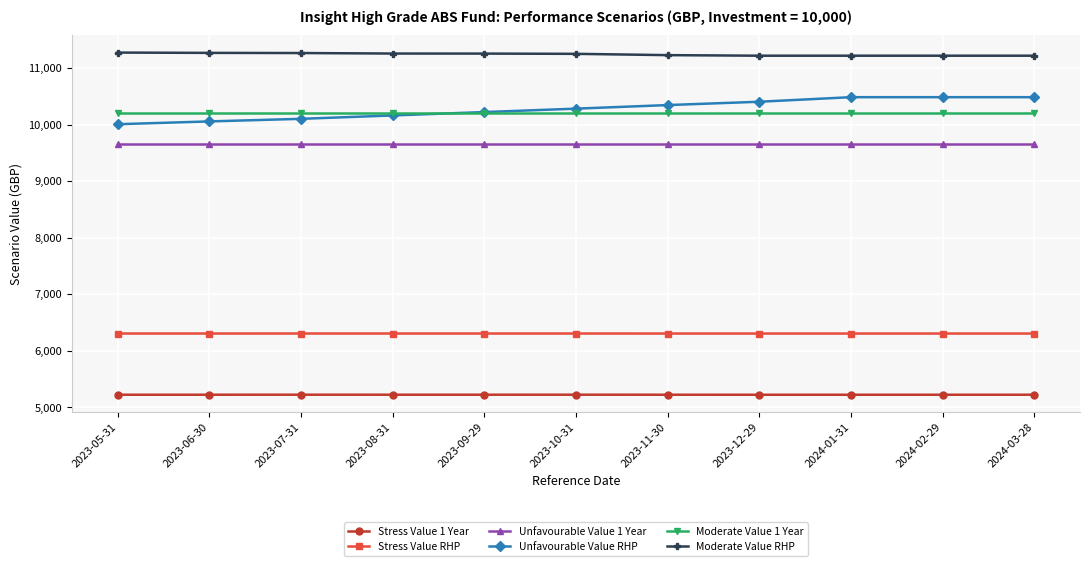

What is the total value across all series at 2023-11-30?

52988.6